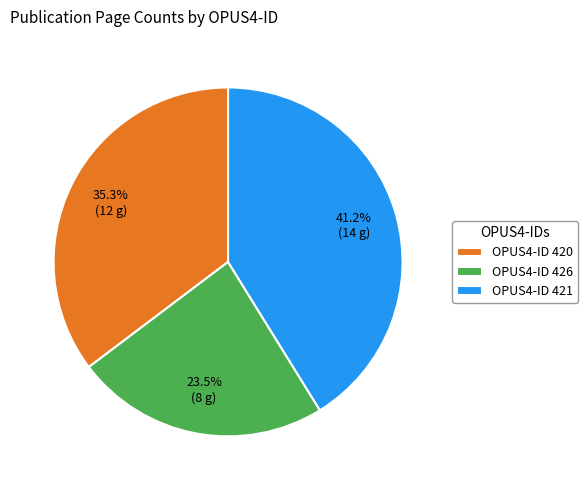

Which category has the smallest portion of the pie?

OPUS4-ID 426